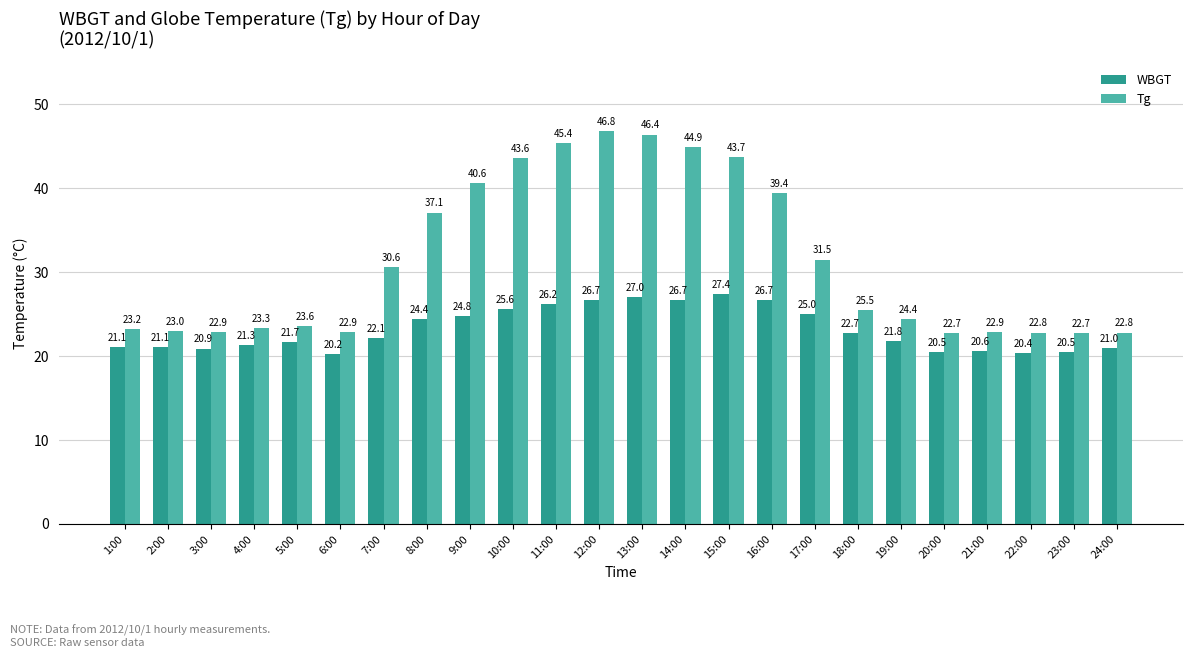

What is the label of the 19th bar from the left?

19:00